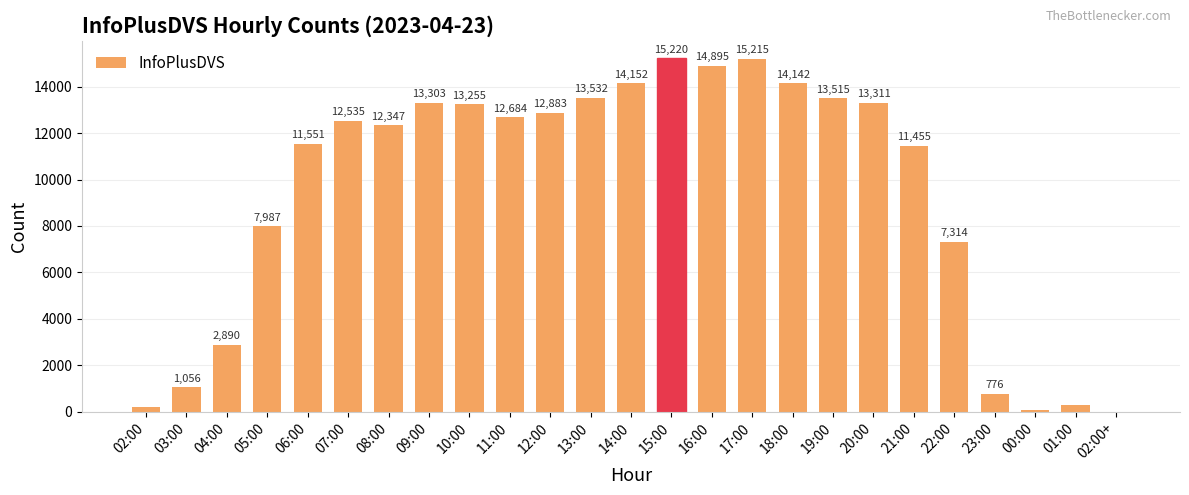

Between 23:00 and 18:00, which is larger?

18:00